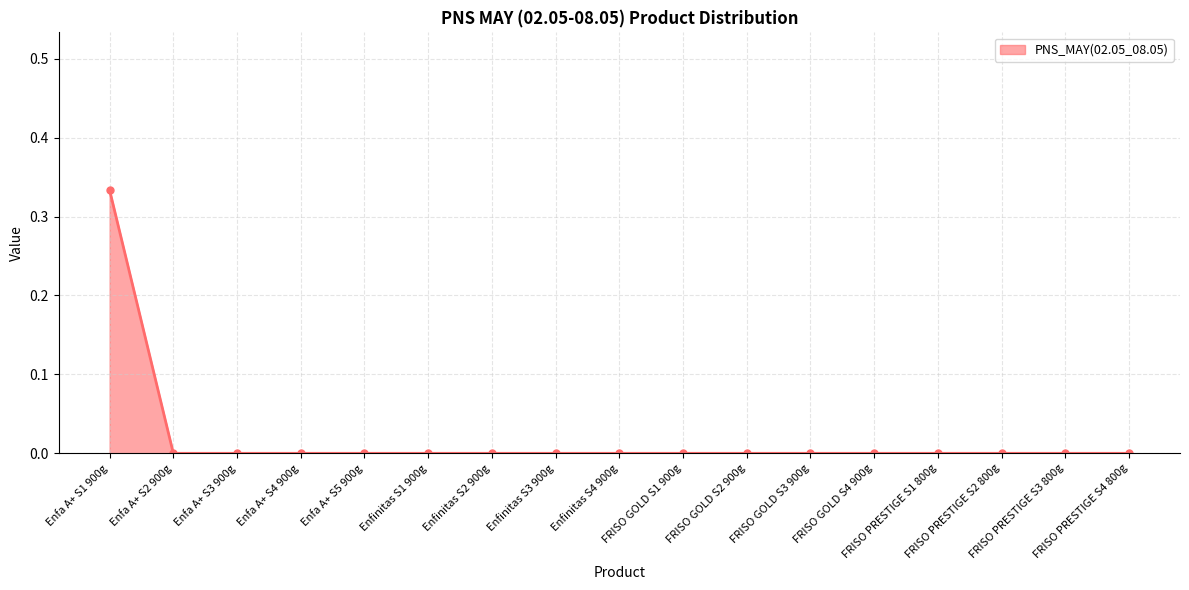

Reading left to right, what are all the values shown in this chart?

Enfa A+ S1 900g=0.3	Enfa A+ S2 900g=0.0	Enfa A+ S3 900g=0.0	Enfa A+ S4 900g=0.0	Enfa A+ S5 900g=0.0	Enfinitas S1 900g=0.0	Enfinitas S2 900g=0.0	Enfinitas S3 900g=0.0	Enfinitas S4 900g=0.0	FRISO GOLD S1 900g=0.0	FRISO GOLD S2 900g=0.0	FRISO GOLD S3 900g=0.0	FRISO GOLD S4 900g=0.0	FRISO PRESTIGE S1 800g=0.0	FRISO PRESTIGE S2 800g=0.0	FRISO PRESTIGE S3 800g=0.0	FRISO PRESTIGE S4 800g=0.0